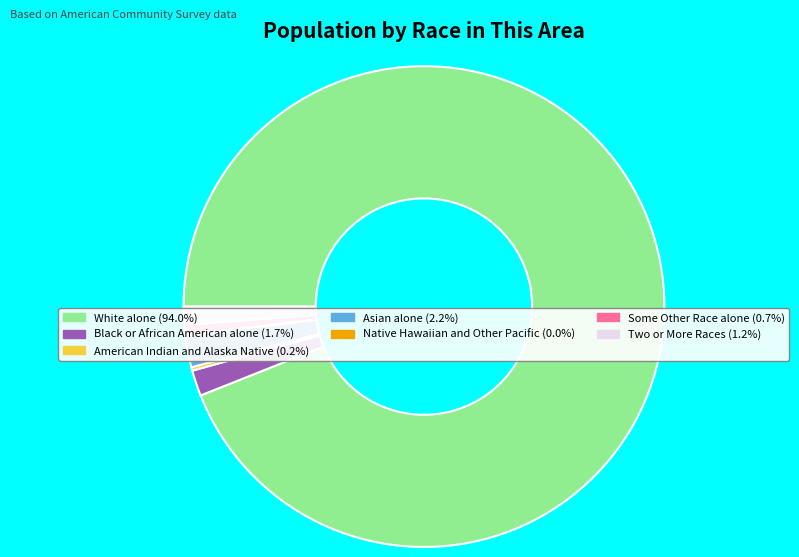

Which slice represents more than half of the pie?

White alone